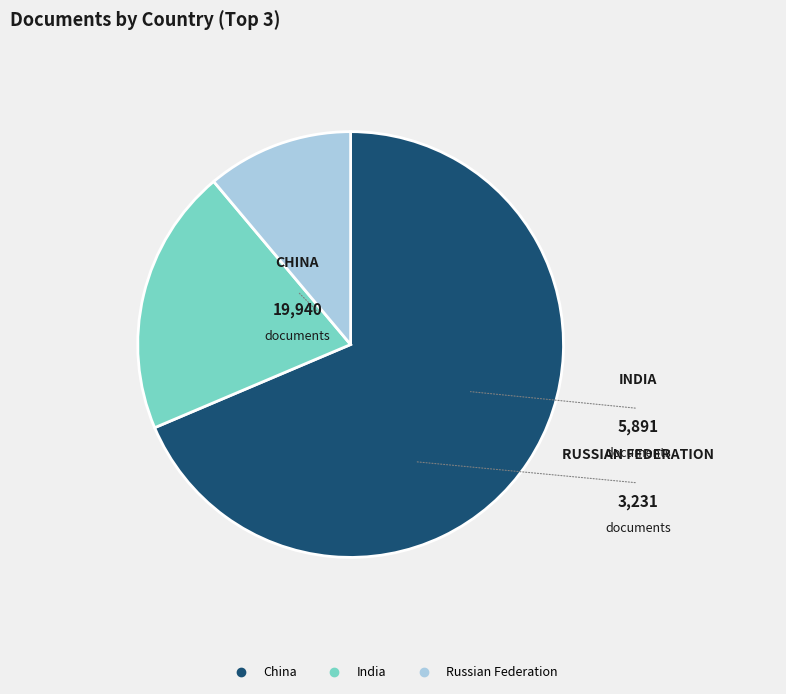

The India slice represents 20% of the pie. True or false?

True